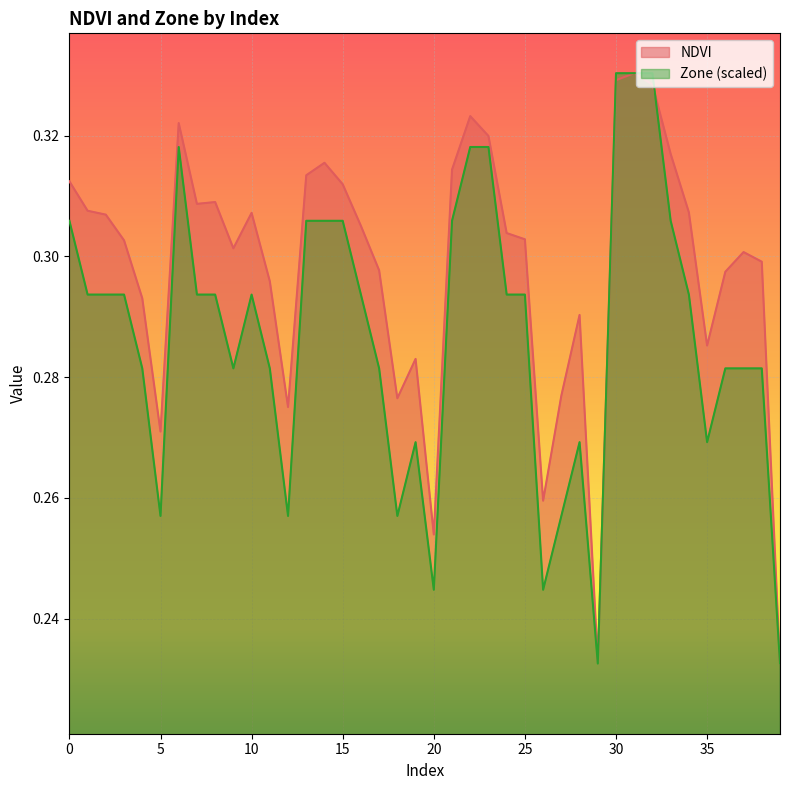

What are all the series names shown in the legend?

NDVI, Zone (scaled)